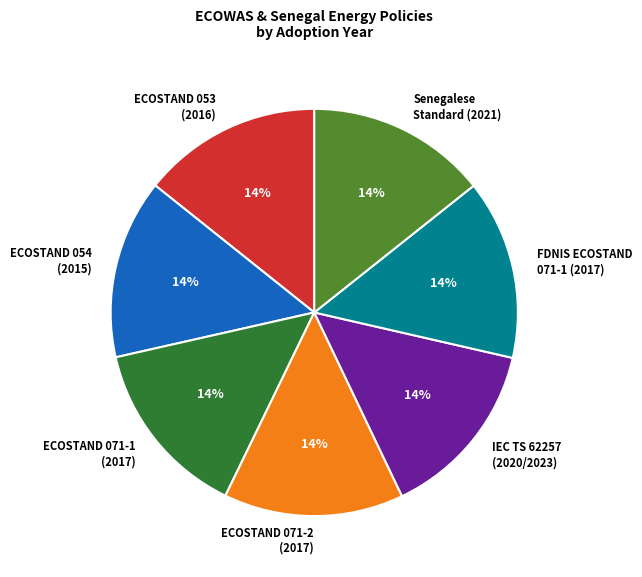

True or false: ECOSTAND 054 (2015) accounts for 14% of the total.

True